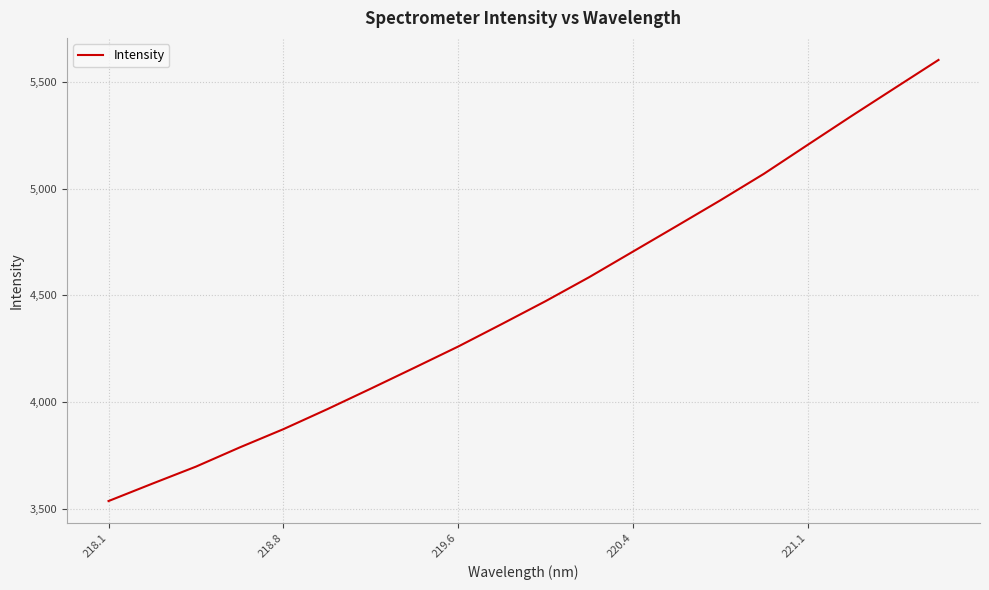

What is the greatest value displayed?

5602.4